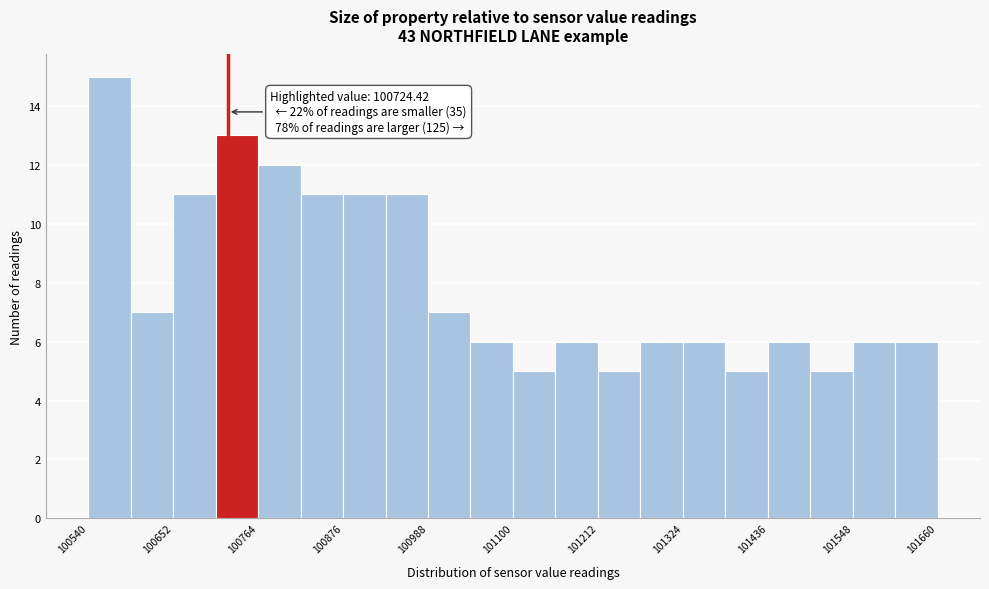

Read against the x-axis, roughly where is the centre of the tallest bar?

100560